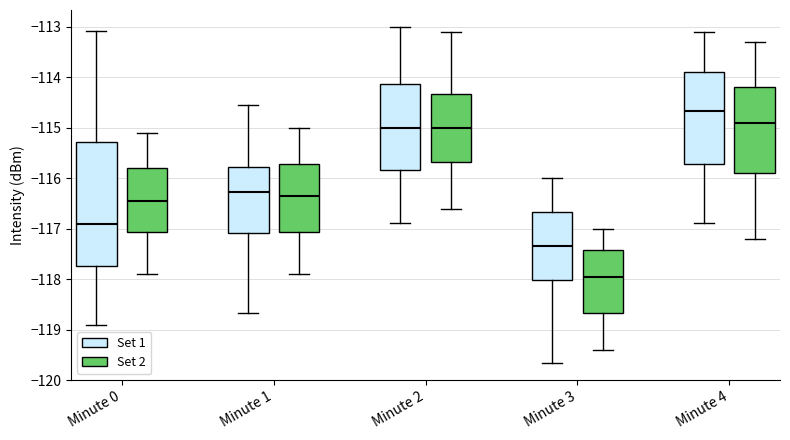

Which box's median line is the highest?

Minute 4 (Set 1)